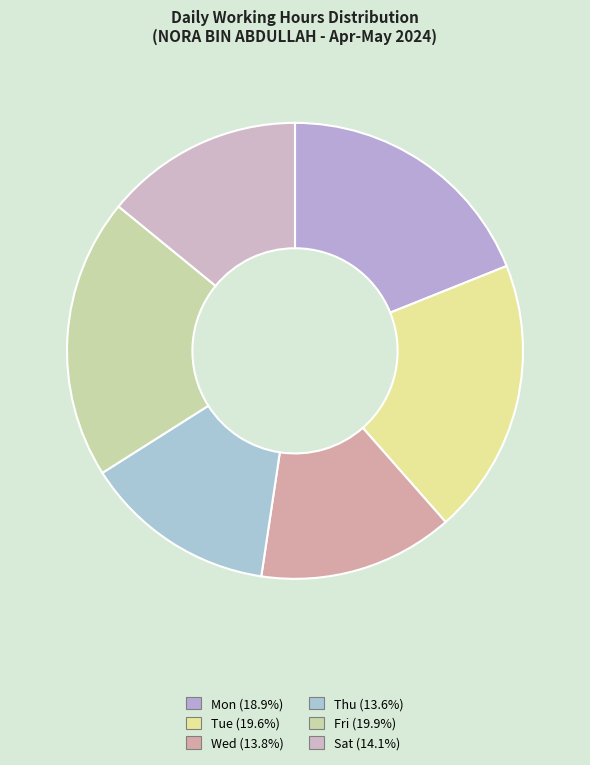

How many segments does this pie chart have?

6